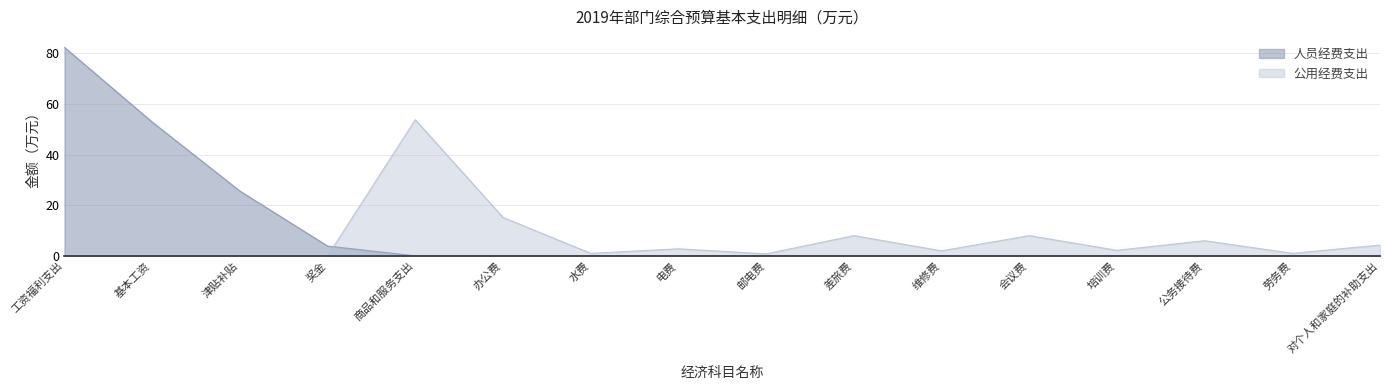

What is the difference between the maximum and minimum values in the 人员经费支出 series?

82.4